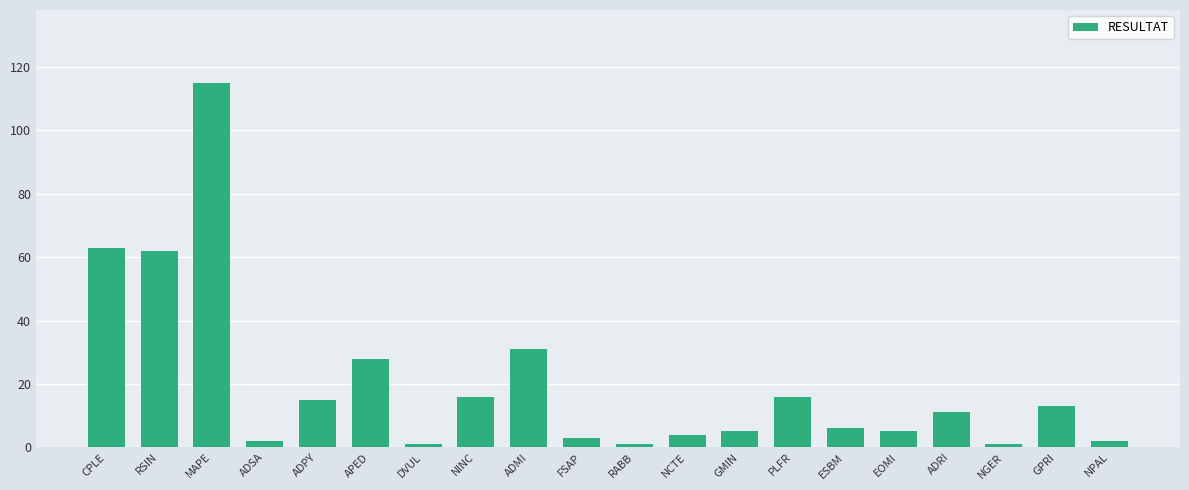

What is the difference between the second highest and second lowest values?

62